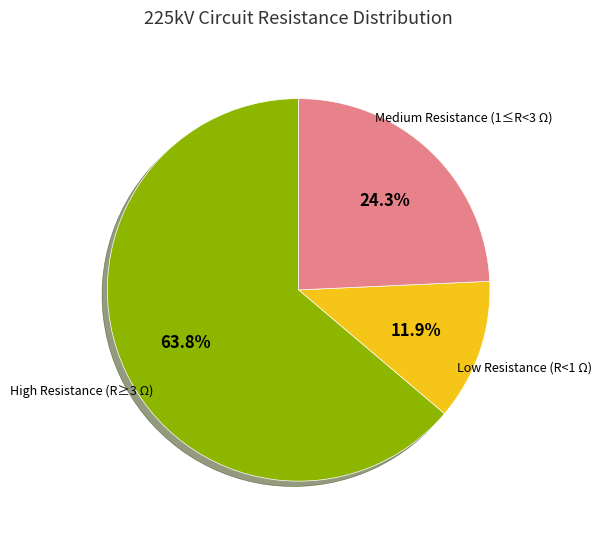

Is there a majority slice in this chart?

Yes